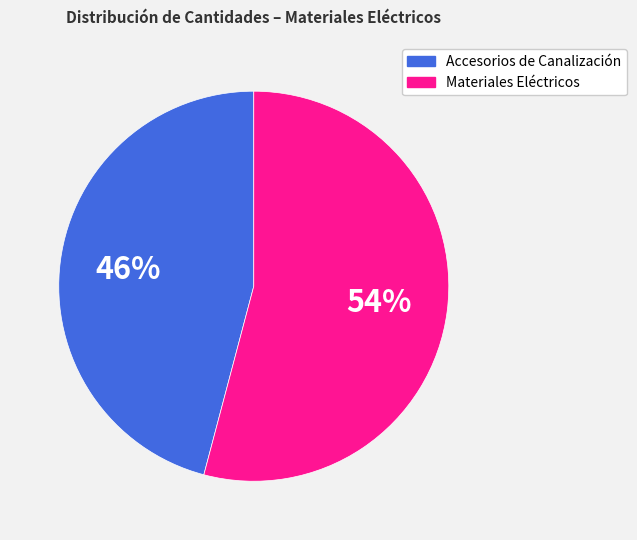

Is there any slice that represents more than half of the pie?

Yes